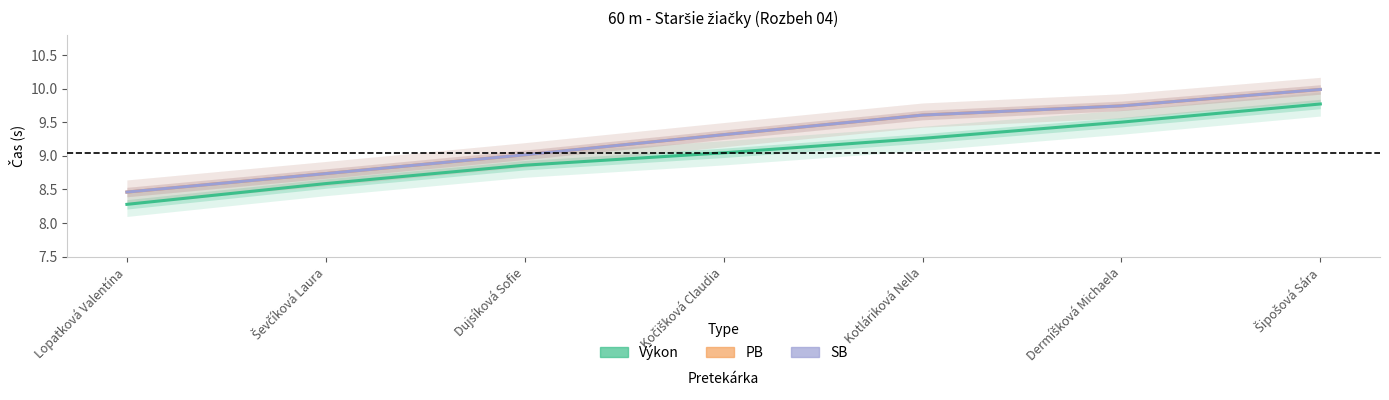

What position from the right is Dermíšková Michaela?

2